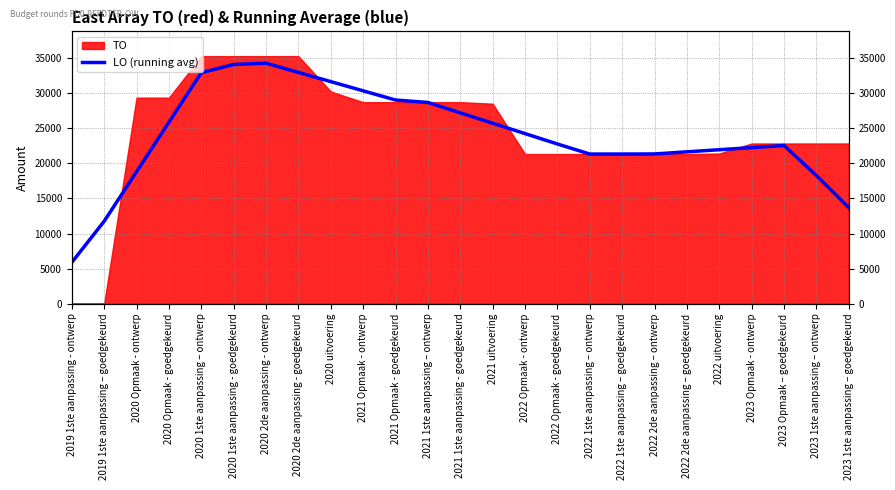

Which label corresponds to the smallest value in the chart?

2019 1ste aanpassing - ontwerp